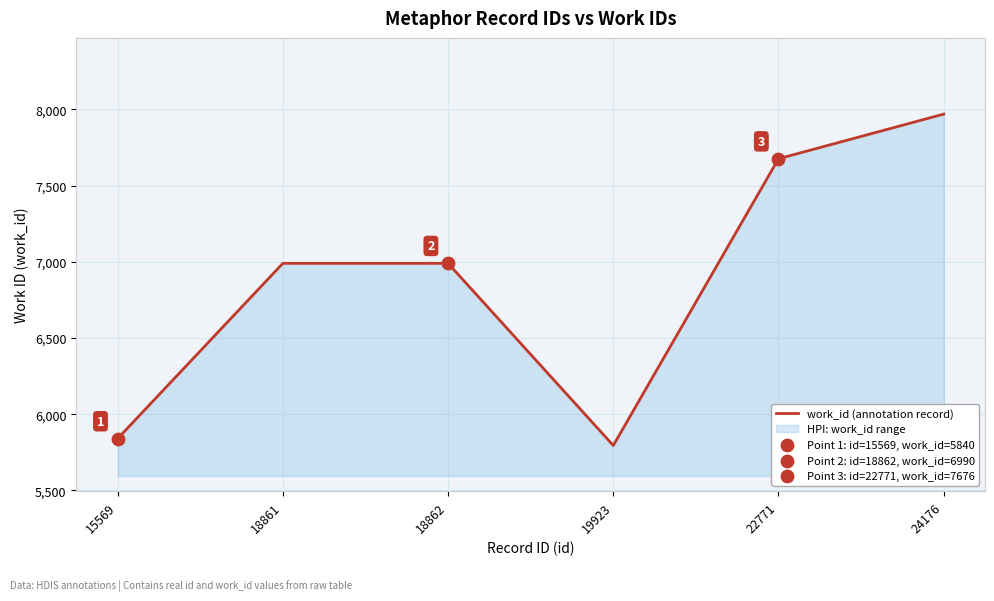

Between 24176 and 18861, which is larger?

24176